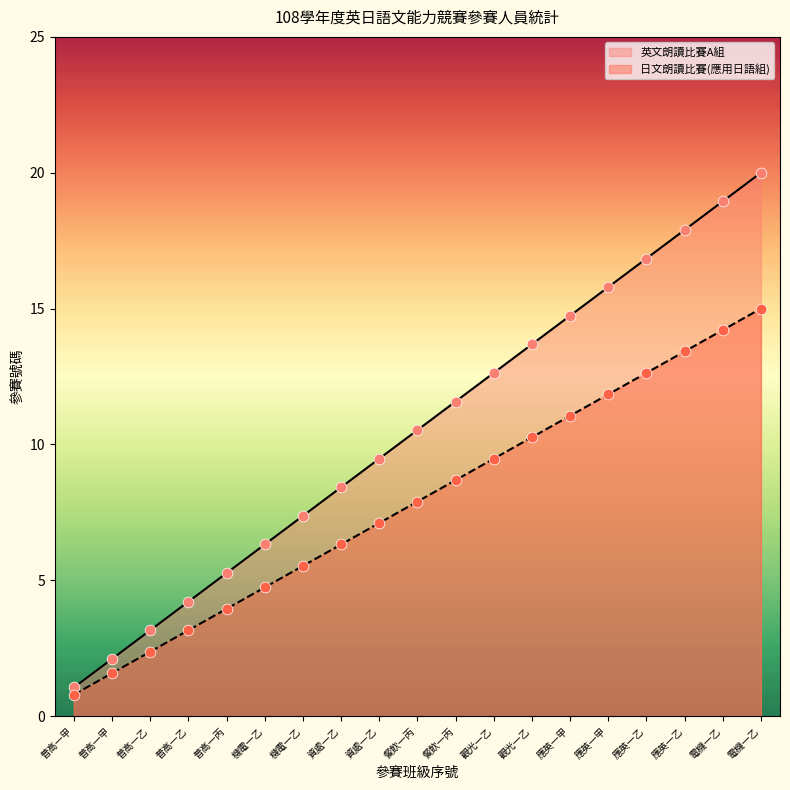

Which series has the widest spread of Y values?

英文朗讀比賽A組